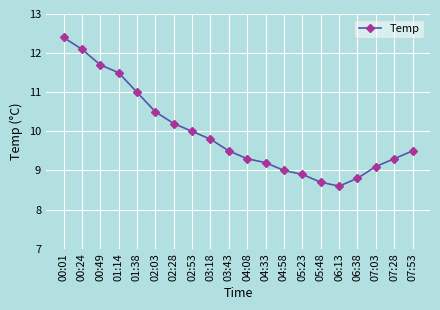

How many distinct data groups are displayed?

1